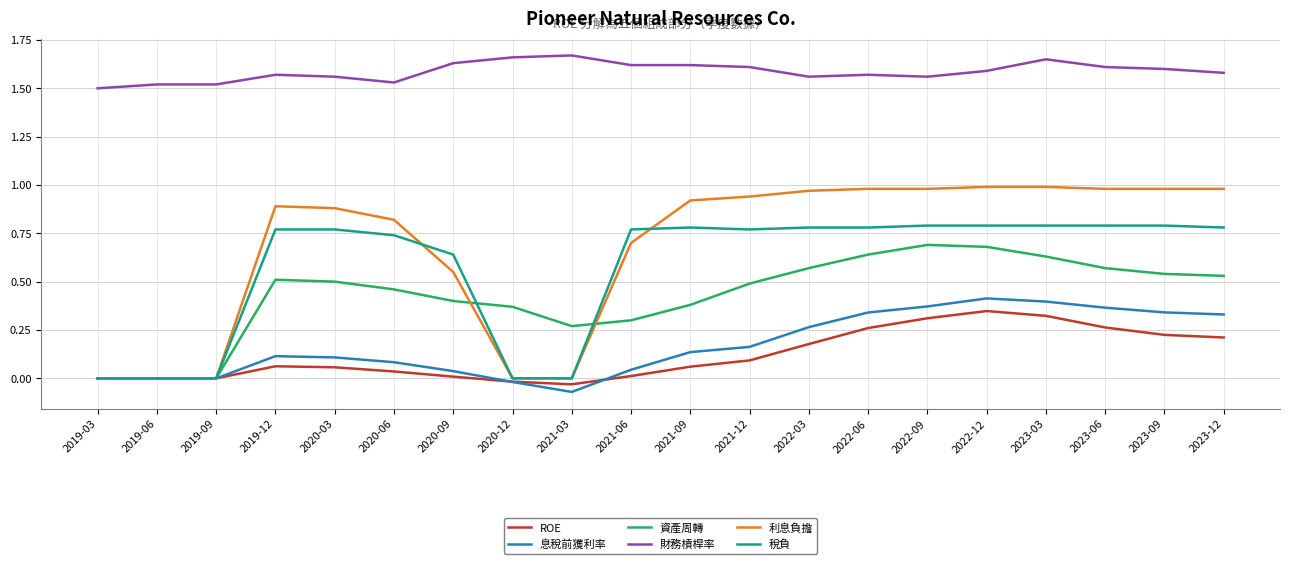

Which series has the largest total across all categories?

財務槓桿率